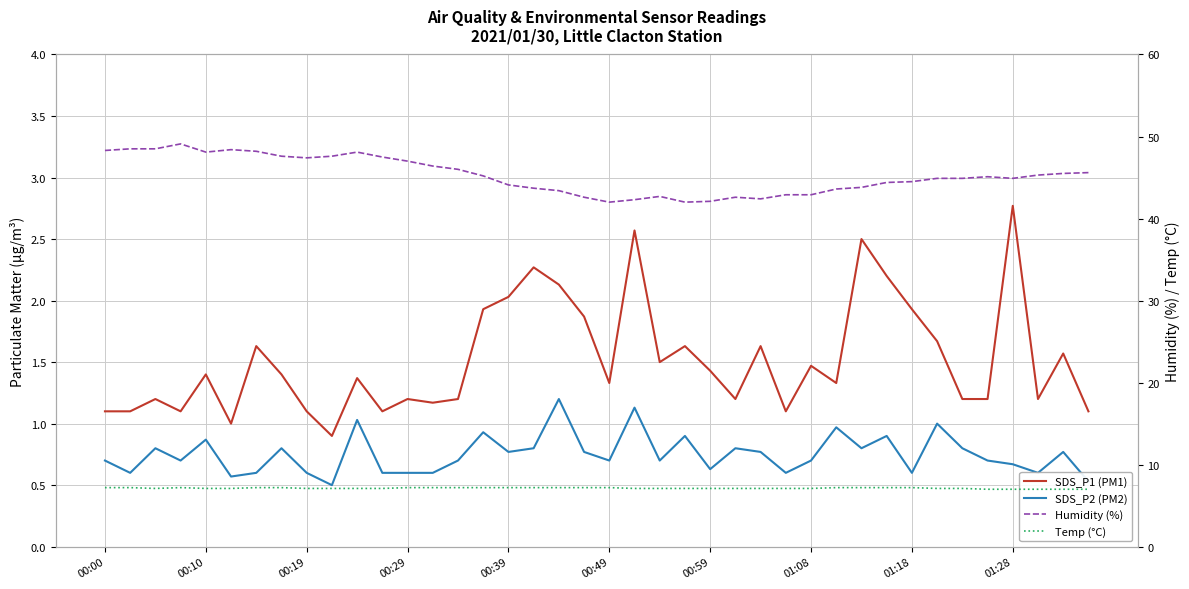

What is the value of the Humidity (%) point at the 18th from the left?

43.7